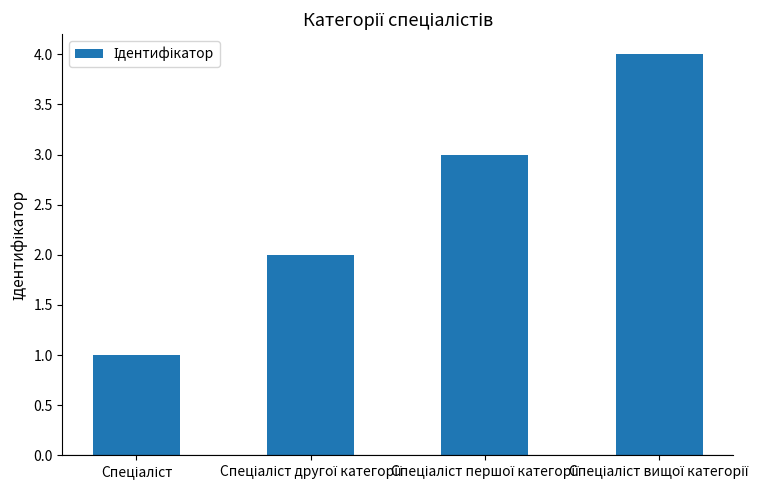

What is the difference between the maximum and minimum values?

3